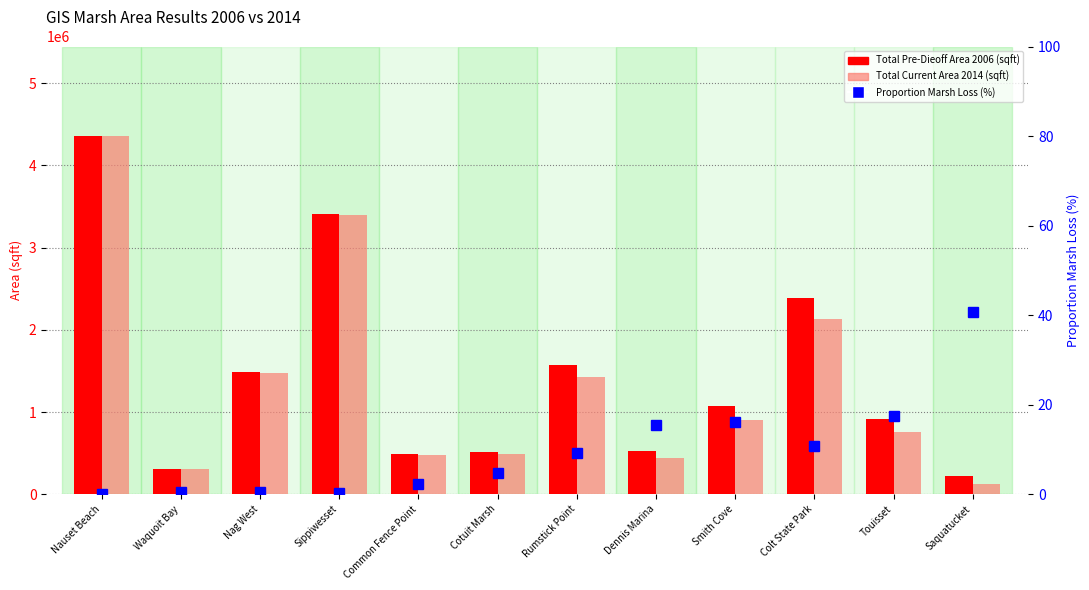

Reading left to right, transcribe all the data shown in this chart.

Total Pre-Dieoff Area 2006 (sqft): Nauset Beach=4358249.4	Waquoit Bay=304254.8	Nag West=1487569.6	Sippiwesset=3407185.0	Common Fence Point=485958.2	Cotuit Marsh=512641.2	Rumstick Point=1574784.4	Dennis Marina=525490.5	Smith Cove=1075155.5	Colt State Park=2390801.3	Touisset=910377.1	Saquatucket=218011.2
Total Current Area 2014 (sqft): Nauset Beach=4352690.7	Waquoit Bay=302882.8	Nag West=1479297.5	Sippiwesset=3396964.5	Common Fence Point=474515.0	Cotuit Marsh=487890.7	Rumstick Point=1429268.1	Dennis Marina=444843.5	Smith Cove=902363.4	Colt State Park=2131954.2	Touisset=751332.1	Saquatucket=129333.1
Proportion Marsh Loss (%): Nauset Beach=0.1	Waquoit Bay=0.5	Nag West=0.6	Sippiwesset=0.3	Common Fence Point=2.4	Cotuit Marsh=4.8	Rumstick Point=9.2	Dennis Marina=15.3	Smith Cove=16.1	Colt State Park=10.8	Touisset=17.5	Saquatucket=40.7